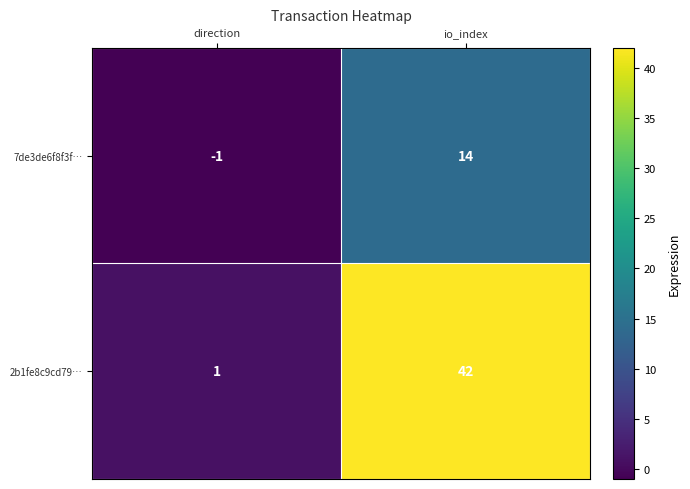

What is the maximum value shown in the chart?

42